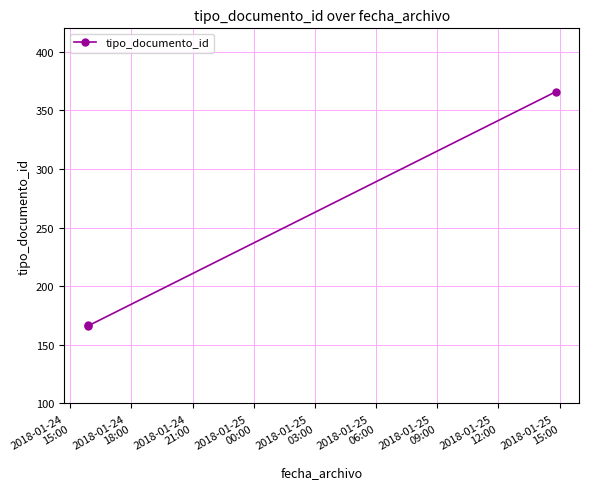

What is the greatest value displayed?

366